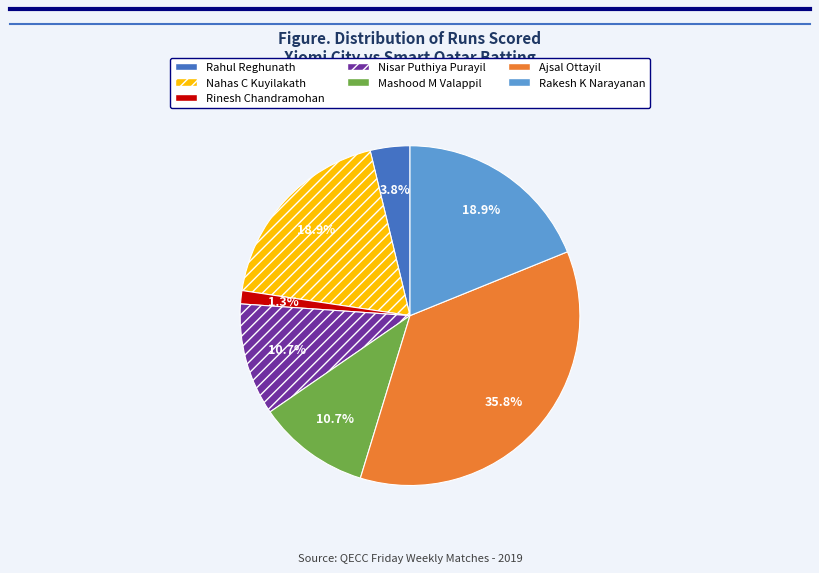

The Rinesh Chandramohan slice represents 1% of the pie. True or false?

True